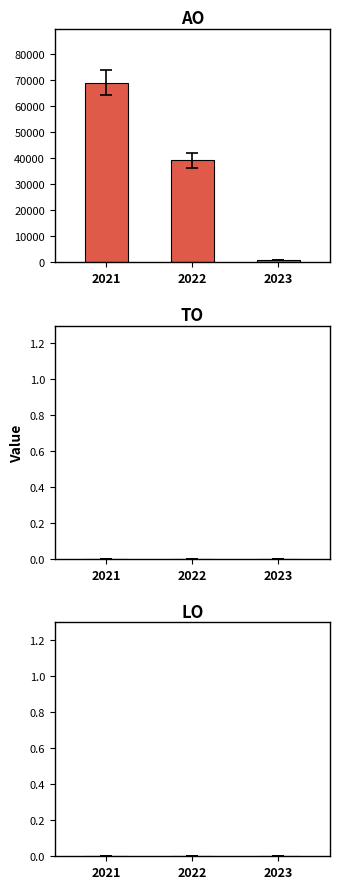

Which has a higher value, 2021 or 2022?

2021